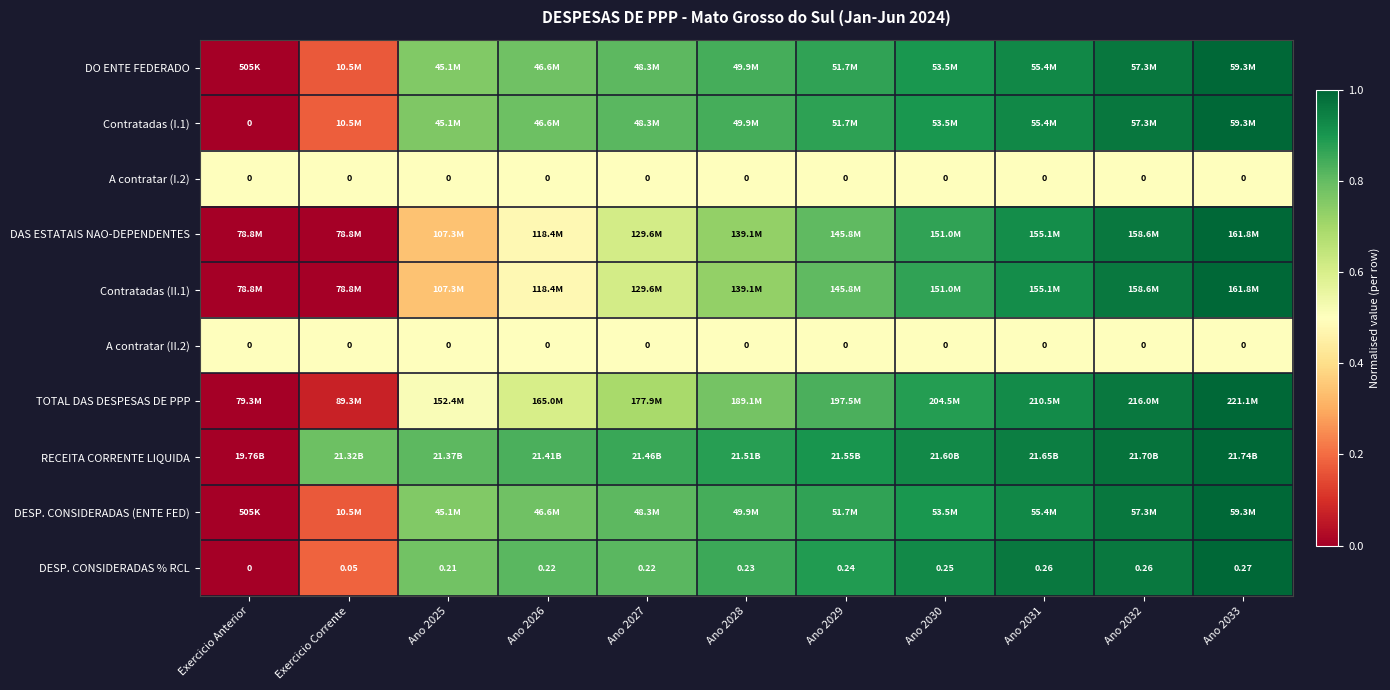

True or false: Contratadas (II.1) has a value of 0.5 at Ano 2026.

True